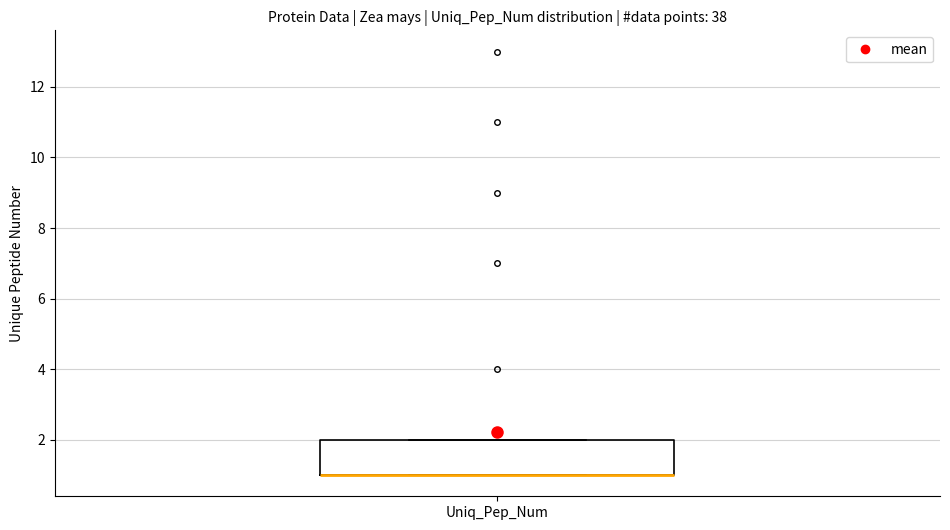

Transcribe this box plot: give where the median line is, the range the box spans, and where the two whiskers end, as read against the y-axis. The values are not printed on the chart, so give them approximately, as read against the axis.

median 1 (drawn on the box's lower edge), box 1 to 2, whiskers 1 to 2